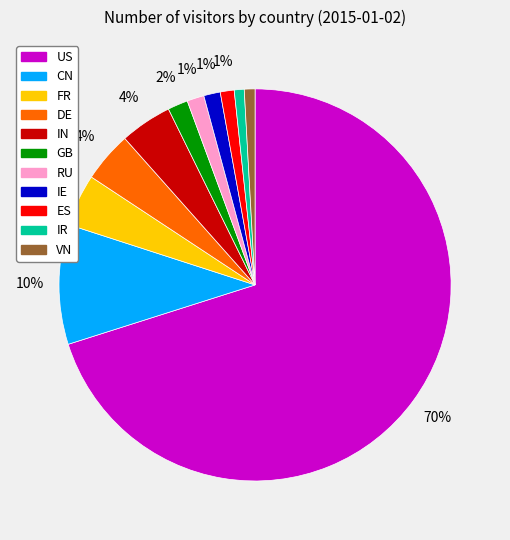

Is the sum of IN and ES greater than half?

No